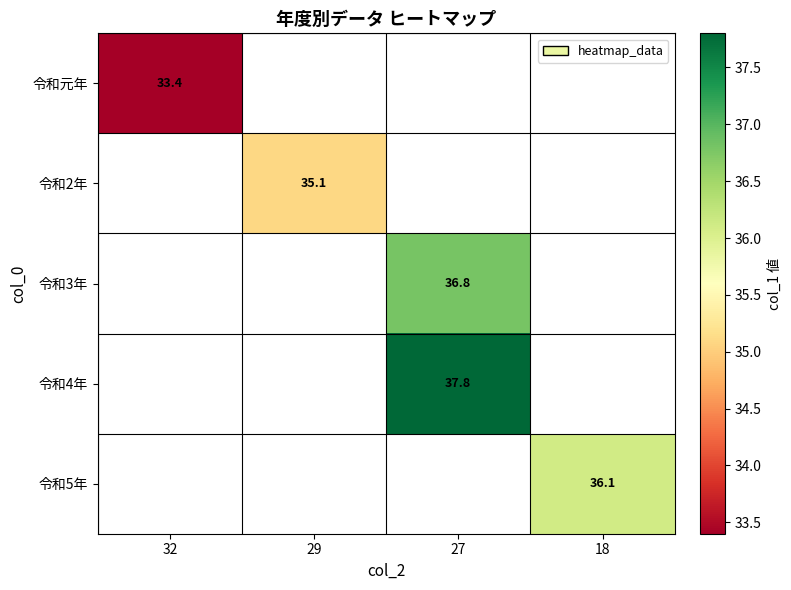

The value of 令和5年 at 18 is 36.1. True or false?

True